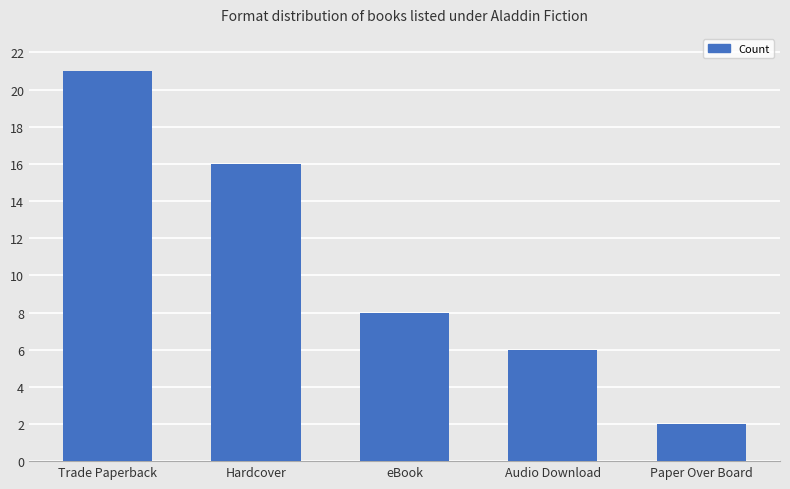

What is the difference between the second highest and second lowest values?

10